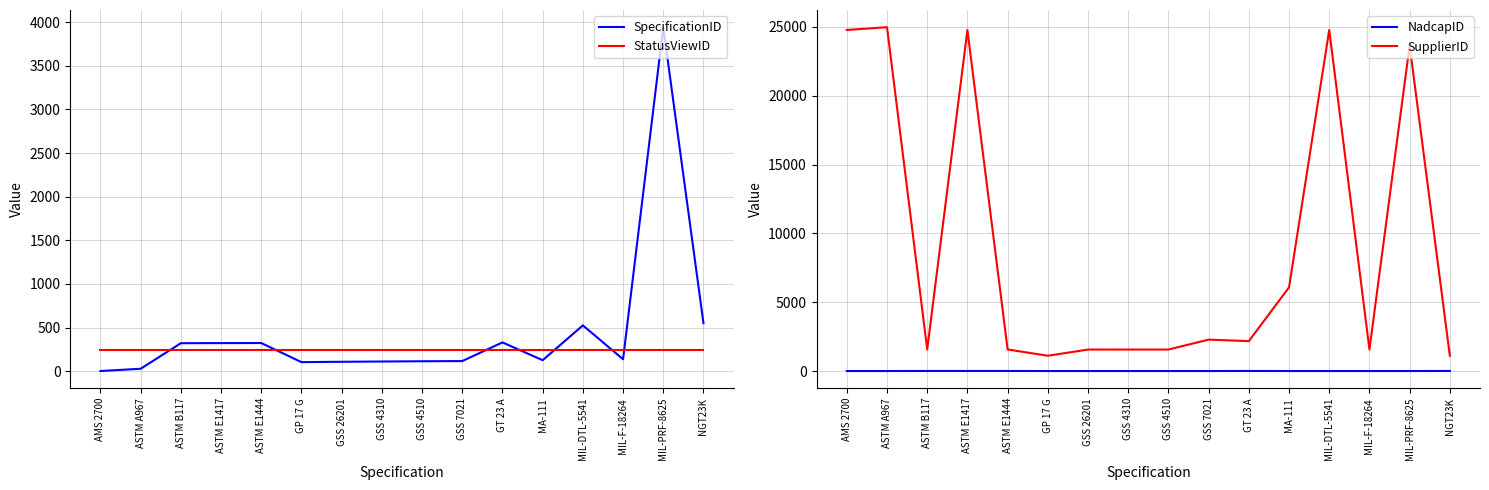

True or false: SupplierID has a value of 1113 at GP 17 G.

True